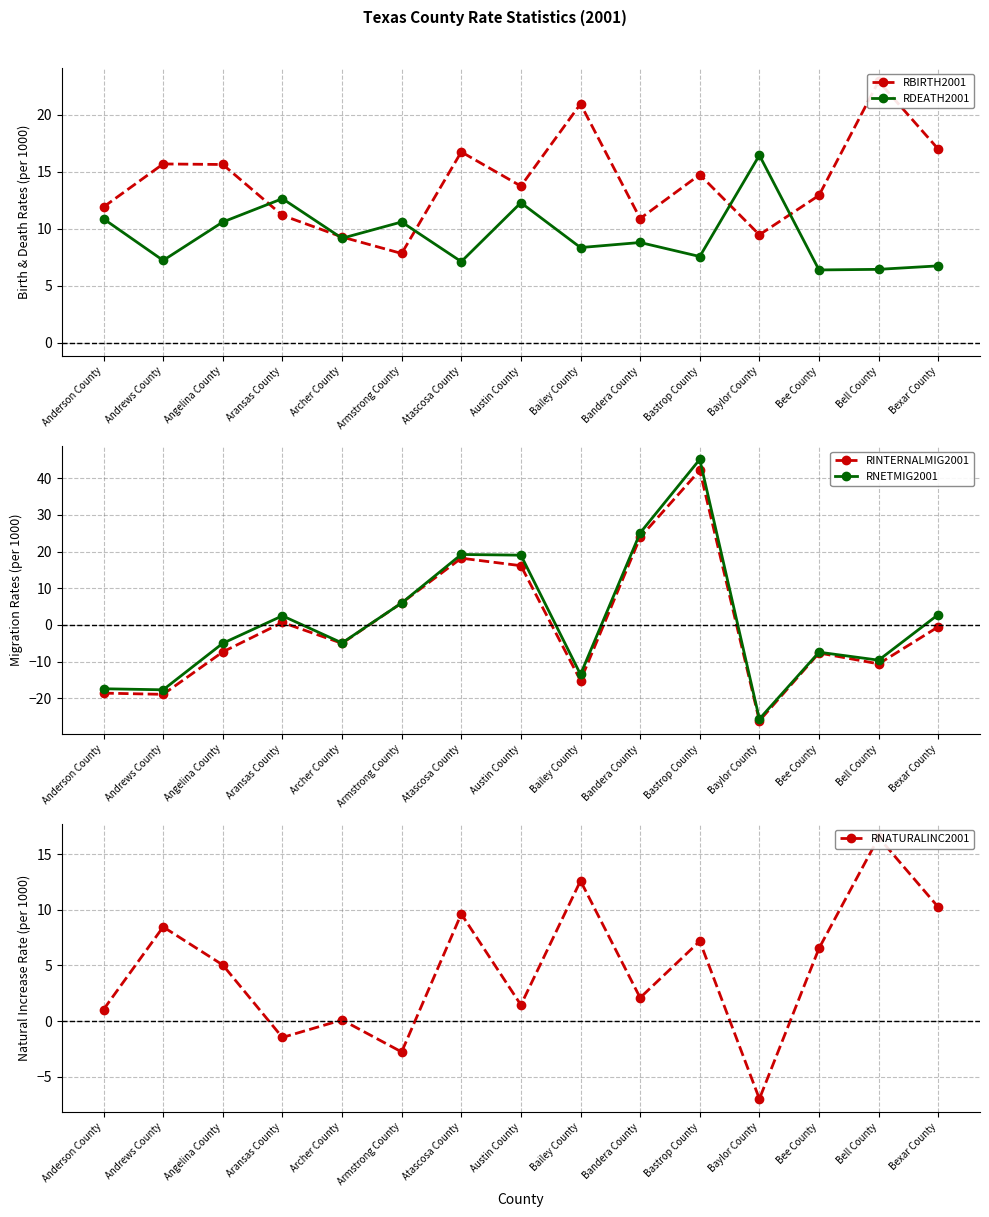

How many positive values does the RNETMIG2001 series have?

7